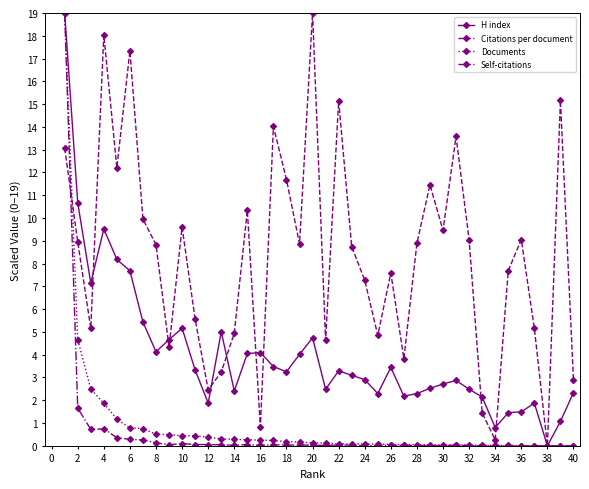

At how many categories does at least one series exceed 16?

4